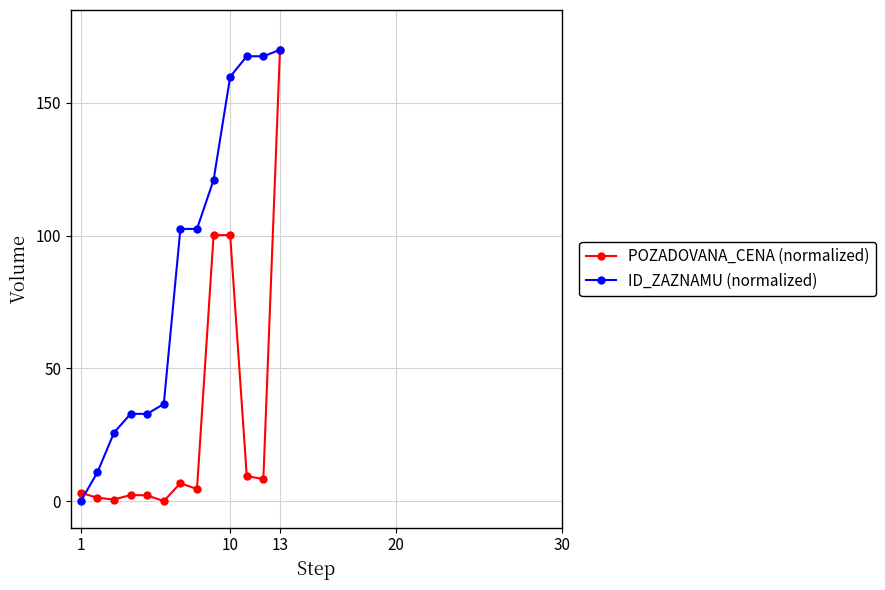

What are all the series names shown in the legend?

POZADOVANA_CENA (normalized), ID_ZAZNAMU (normalized)